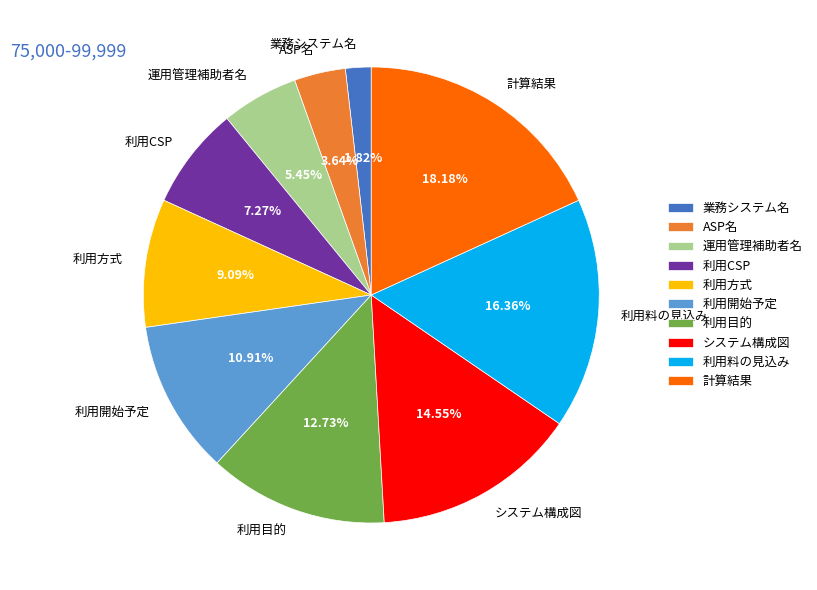

Combined, do ASP名 and 利用CSP account for over 50%?

No